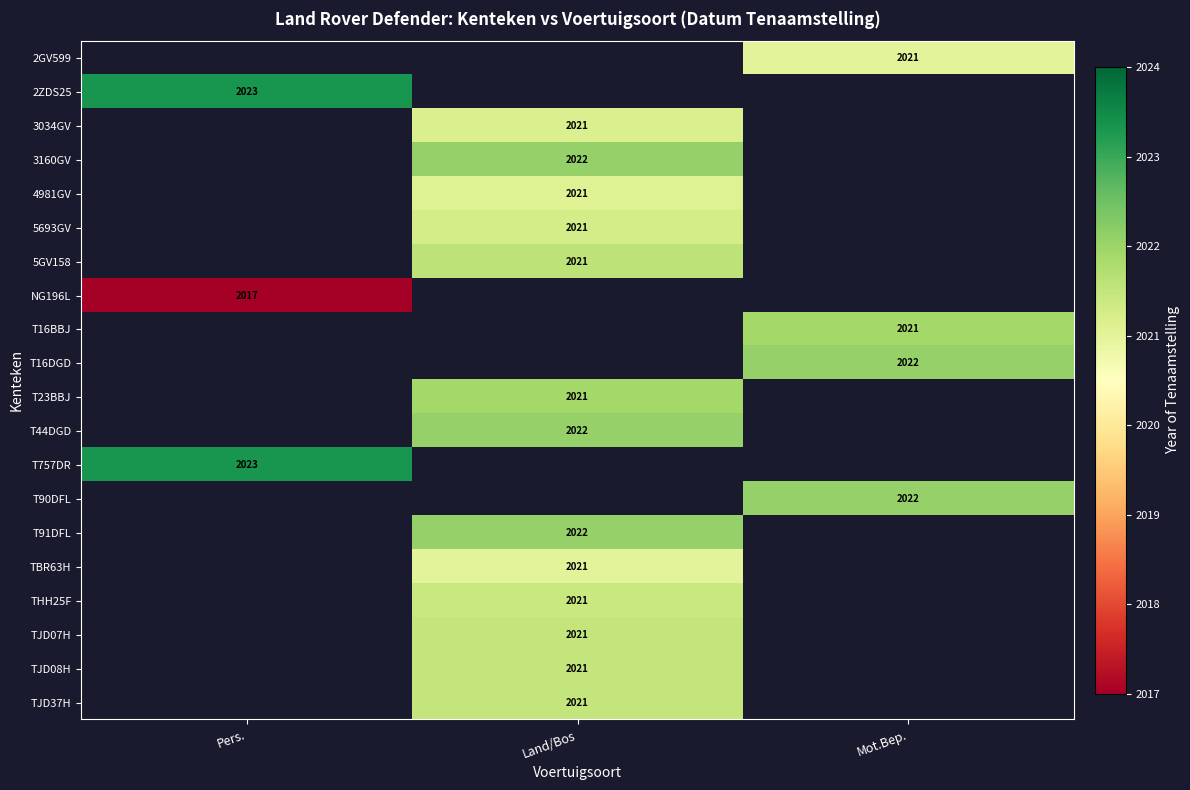

Is it true that TBR63H equals 1125 at Land/Bos?

False